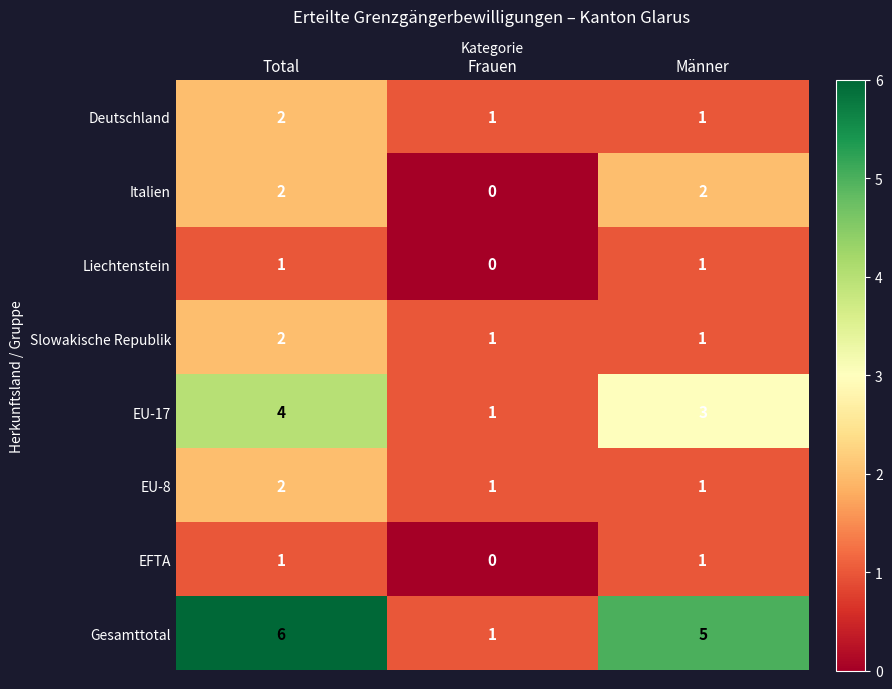

Which label corresponds to the smallest value in the chart?

Frauen